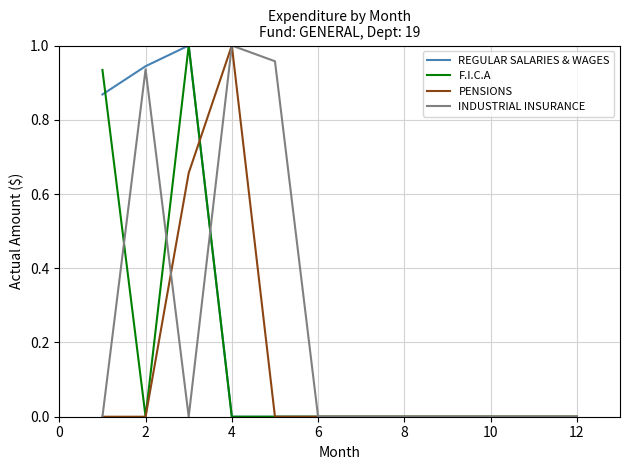

True or false: PENSIONS has a value of -0.3 at 12.

False